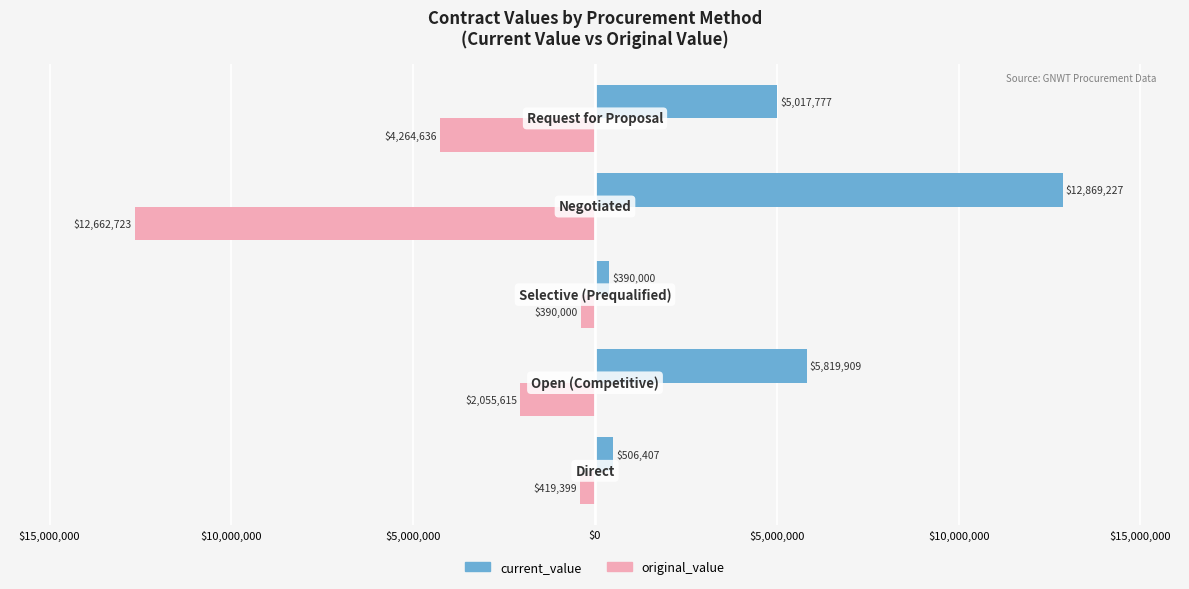

What are all the series names shown in the legend?

current_value, original_value